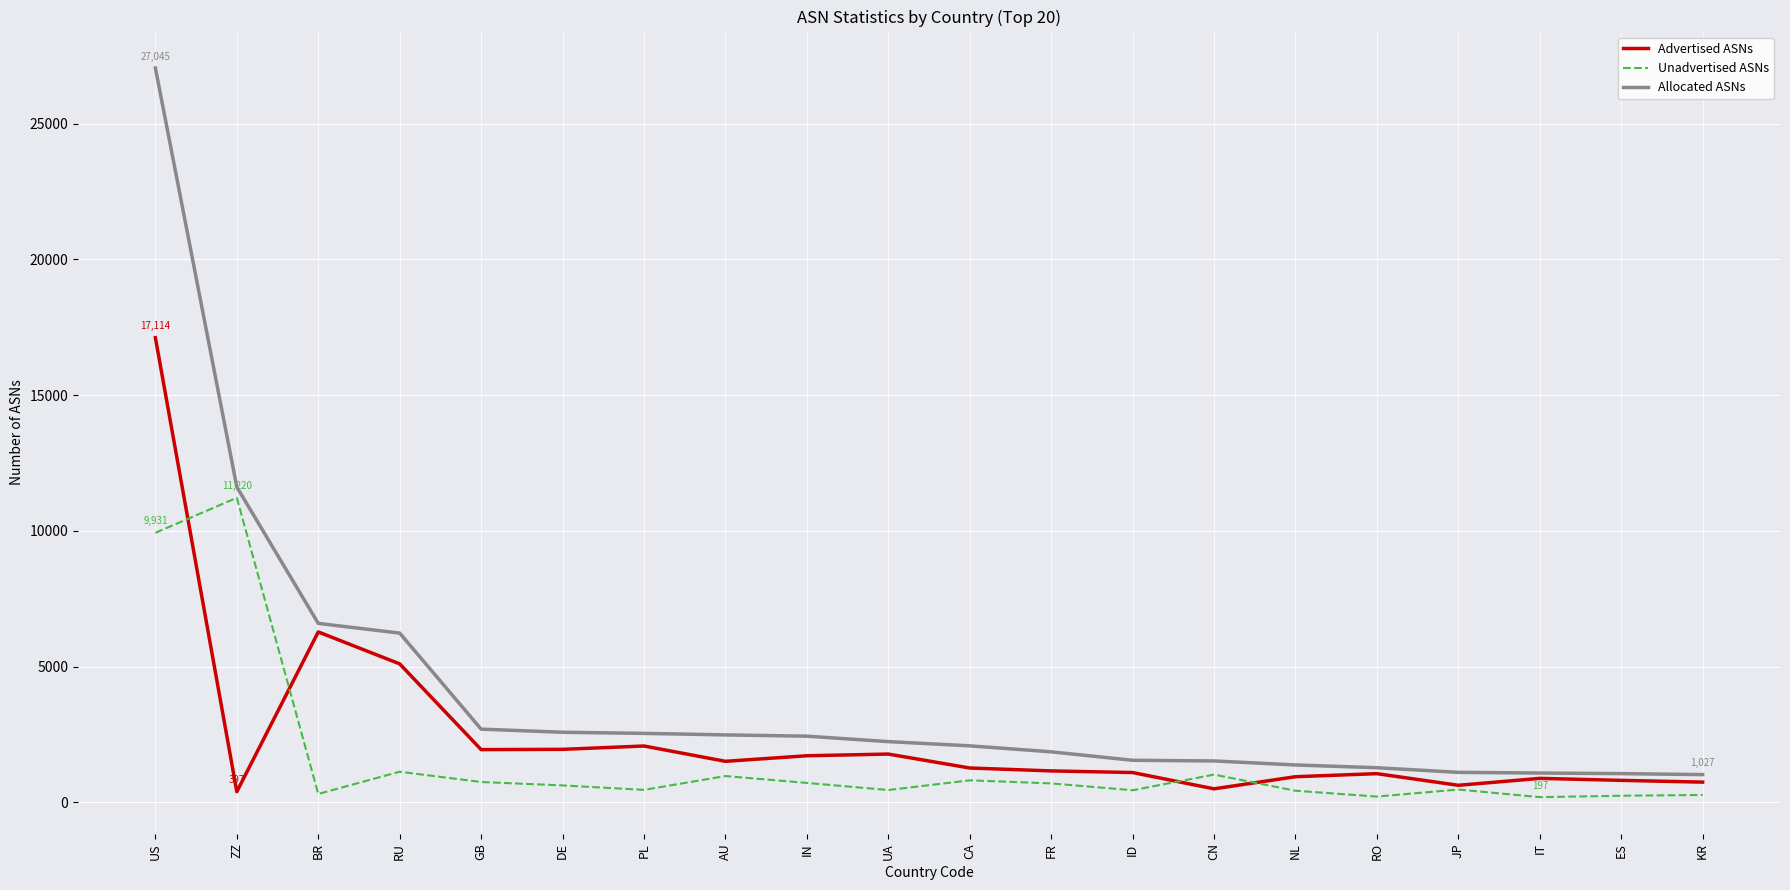

Which series has the largest total across all categories?

Allocated ASNs